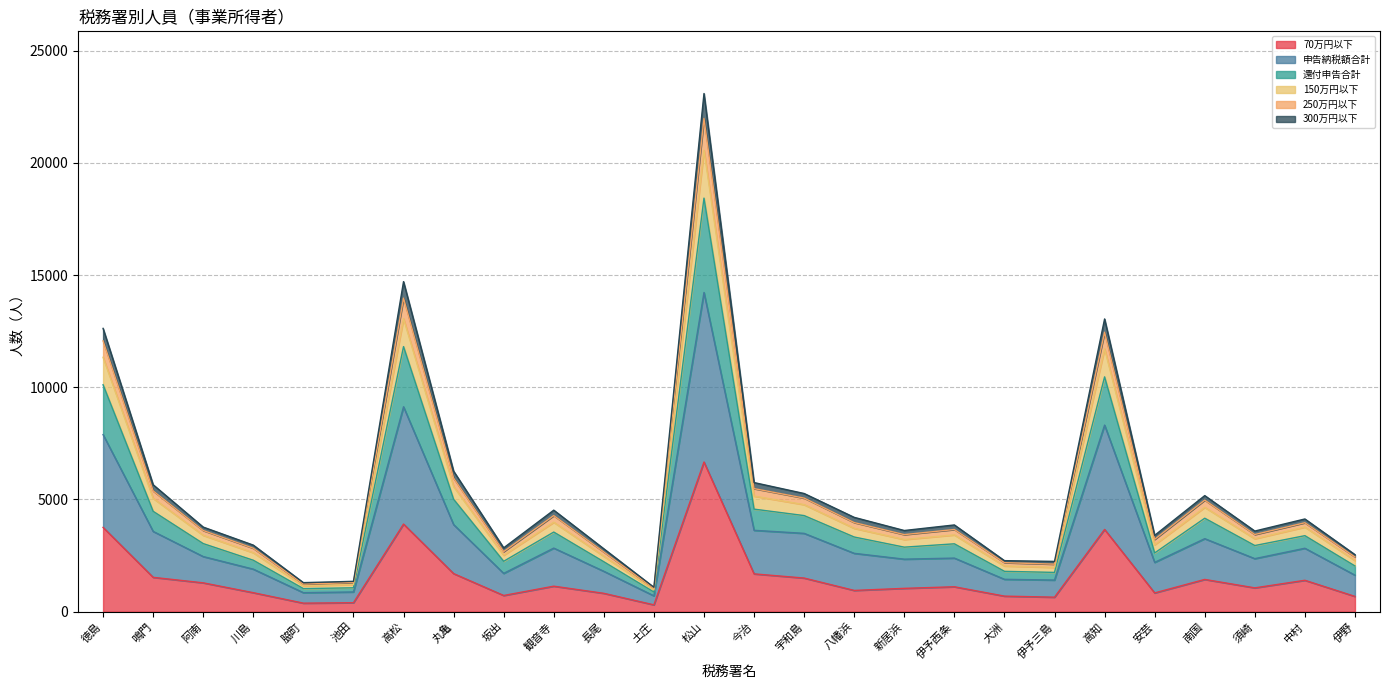

True or false: 70万円以下 and 申告納税額合計 intersect in this chart.

False